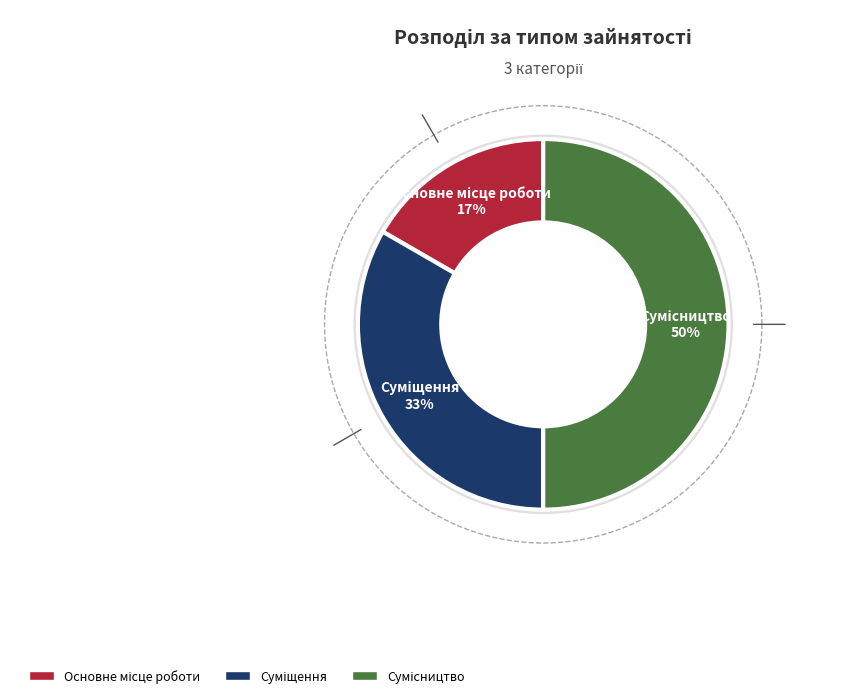

How much of the chart is everything except Сумісництво?

50.0%